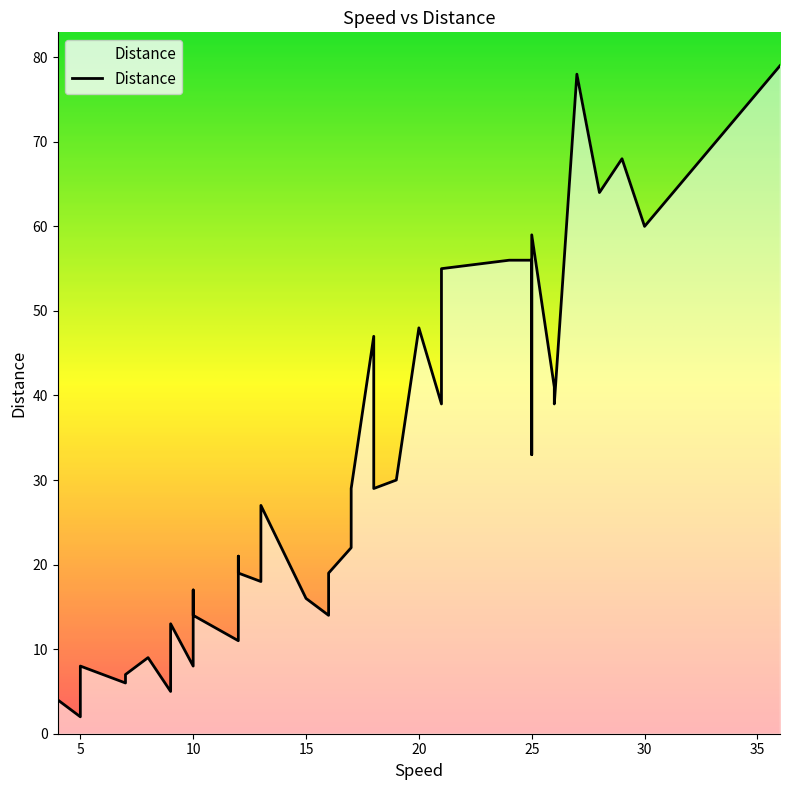

Where is the data nearest to the value 40?

21